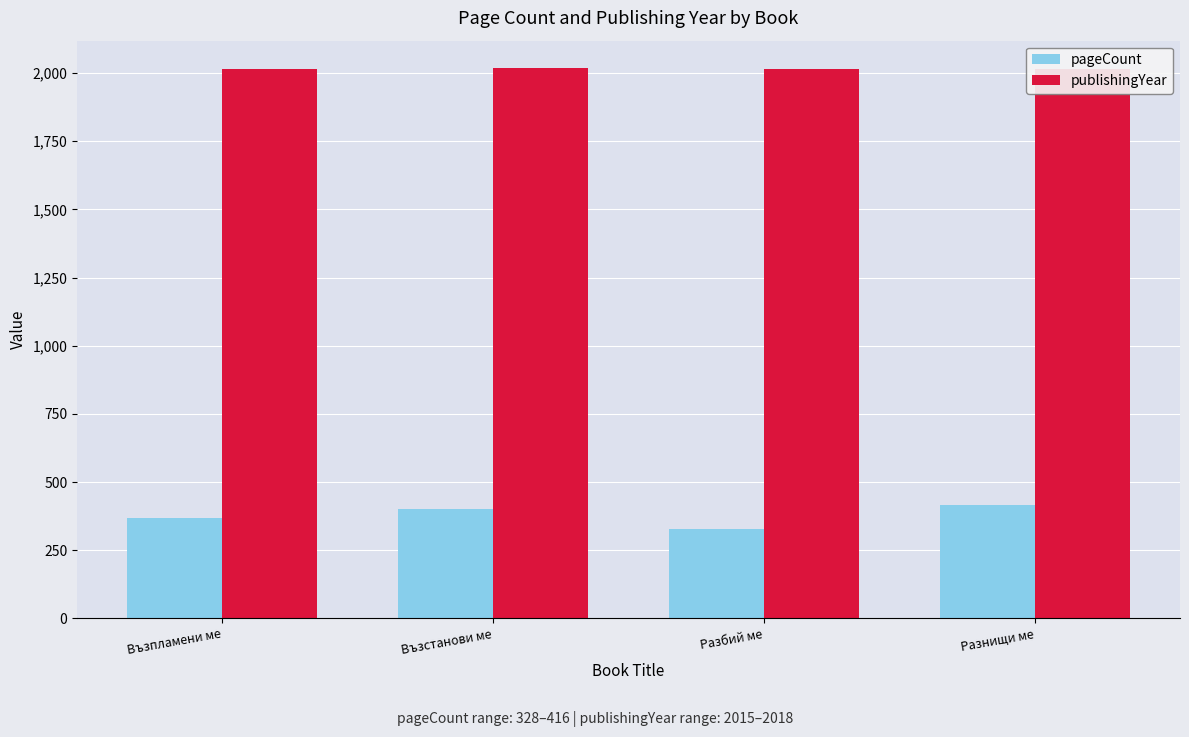

How many series are shown in this chart?

2